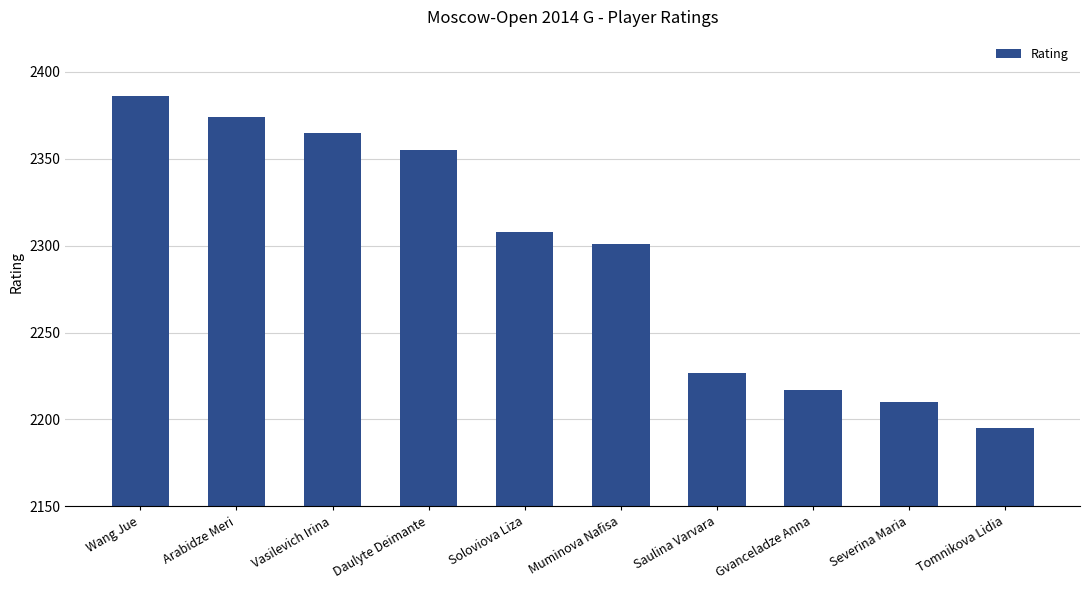

Reading right to left, list all the values displayed in this chart.

2195	2210	2217	2227	2301	2308	2355	2365	2374	2386